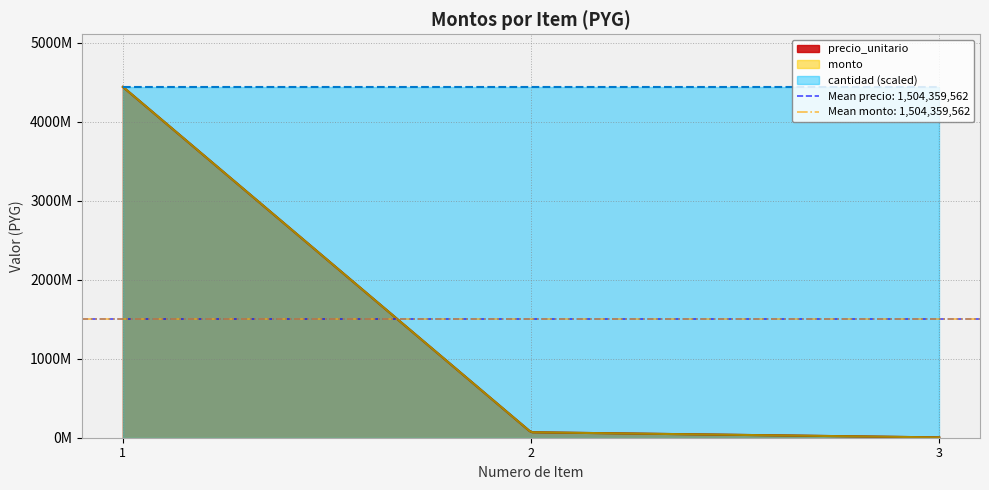

What is the greatest value displayed?

4439948447